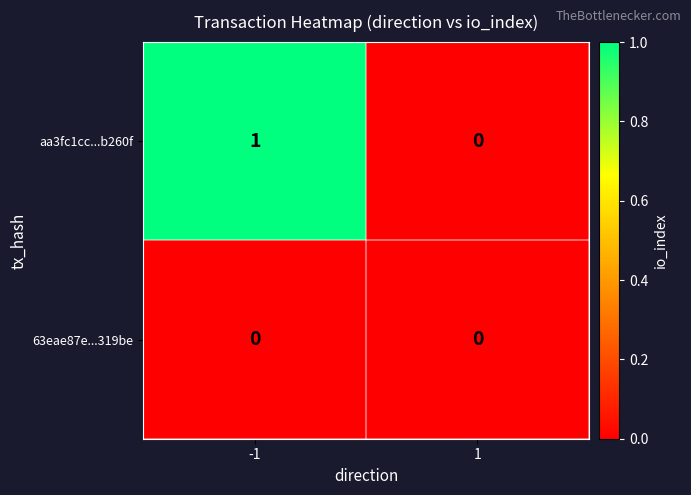

True or false: aa3fc1cc...b260f has a value of 1 at -1.

True